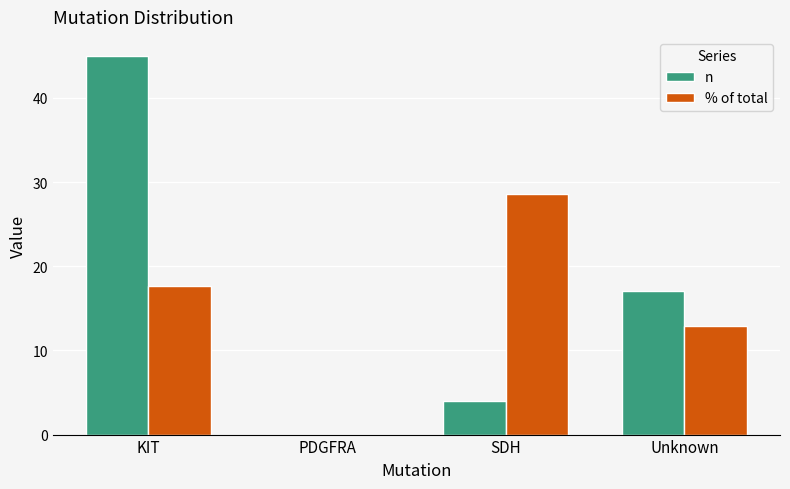

What is the greatest value displayed?

45.0